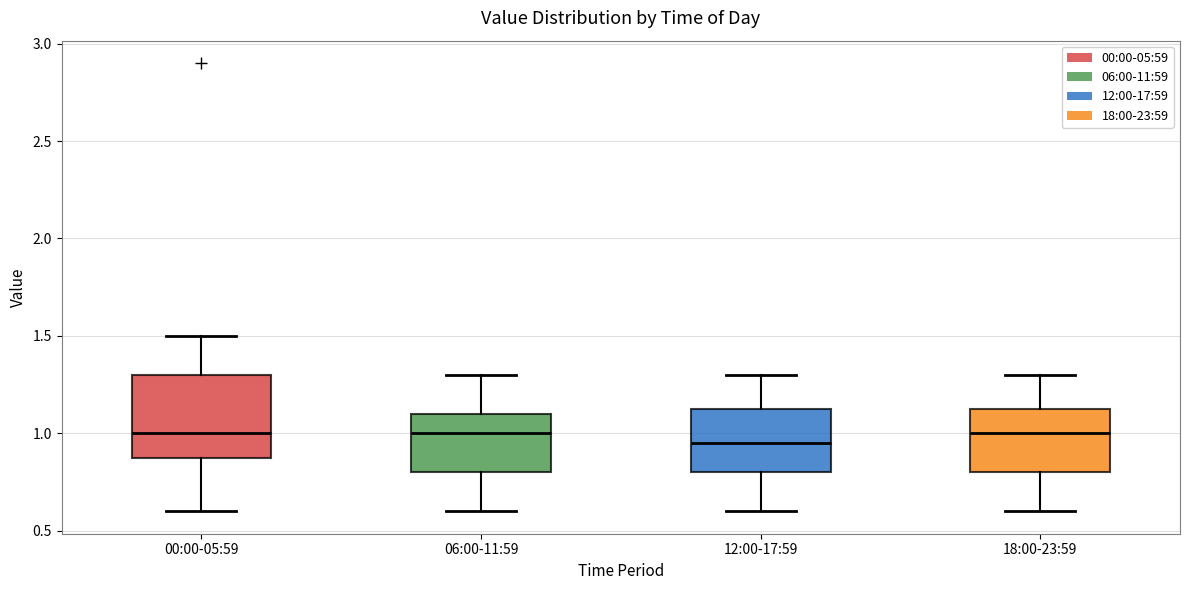

Which box is the tallest, from its lower edge to its upper edge?

00:00-05:59